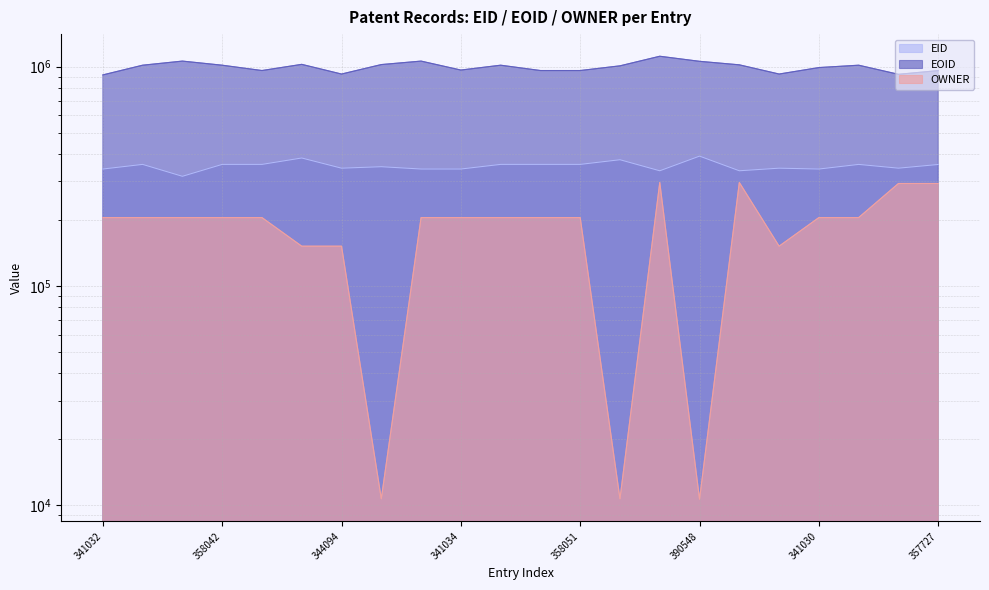

What is the greatest value displayed?

1114039